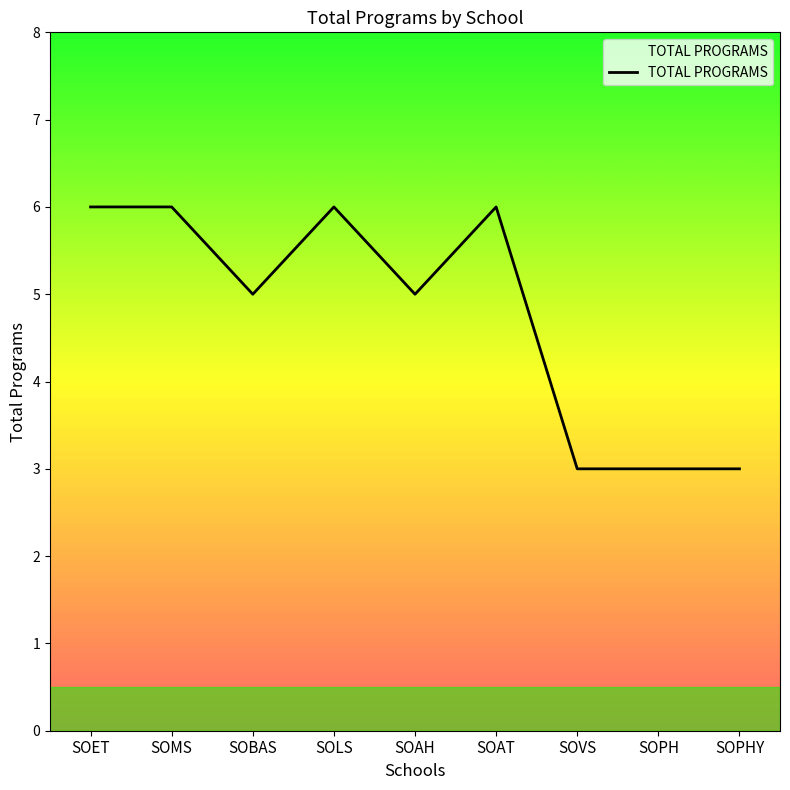

Is this an area chart (filled region under the line)?

No